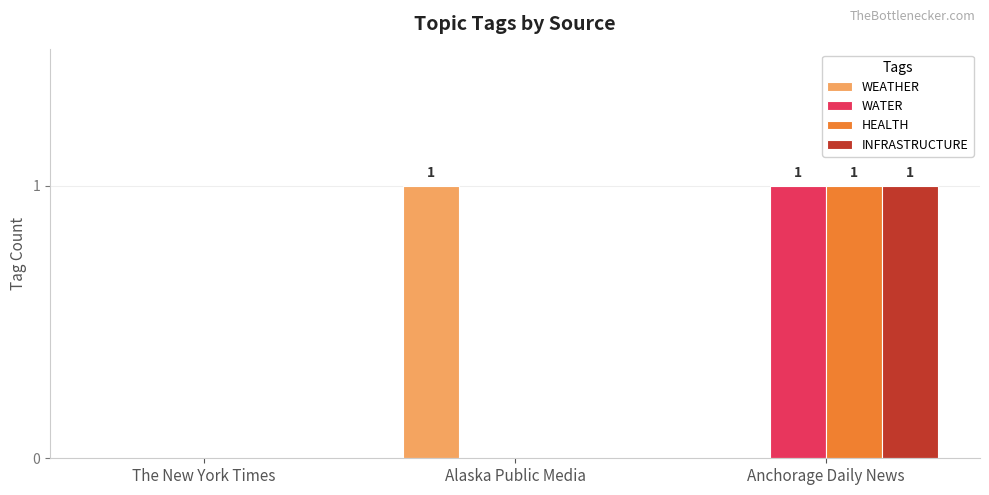

The value of HEALTH at The New York Times is -1. True or false?

False